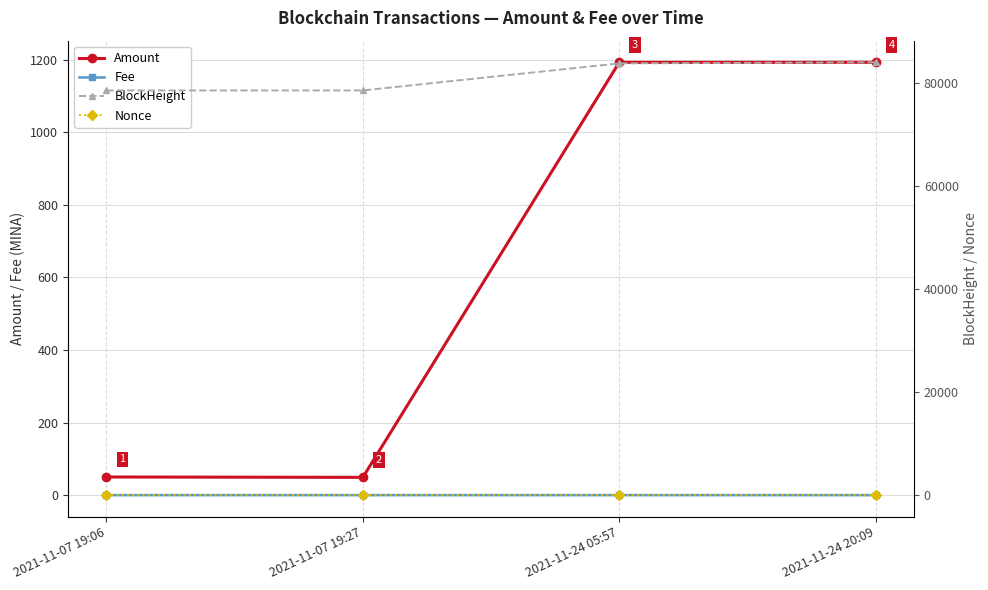

Is the value of Fee at 2021-11-07 19:27 greater than the value of Amount at 2021-11-24 20:09?

No